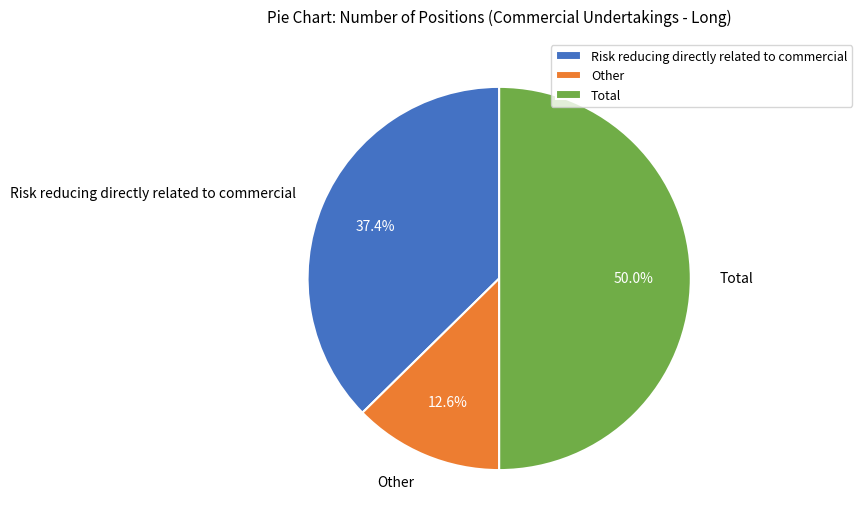

The Total slice represents 50% of the pie. True or false?

True